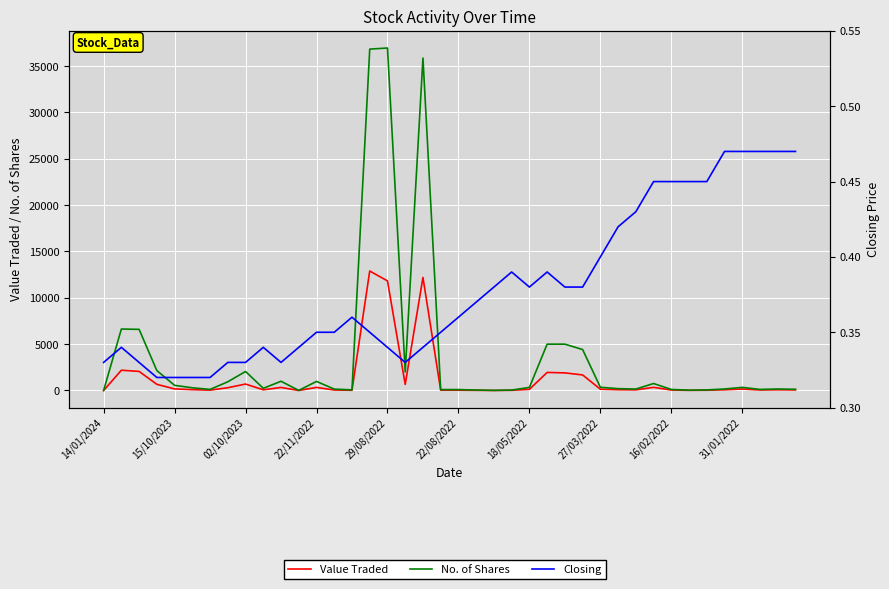

Where is the first local minimum for Closing?

10